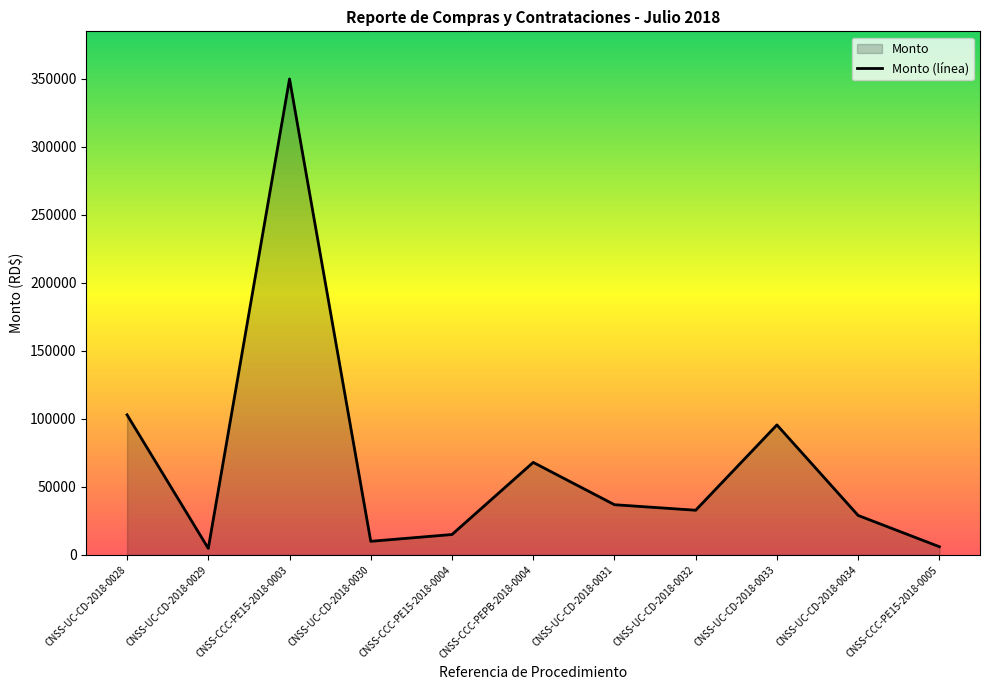

Does the chart display data point markers on the line(s)?

No